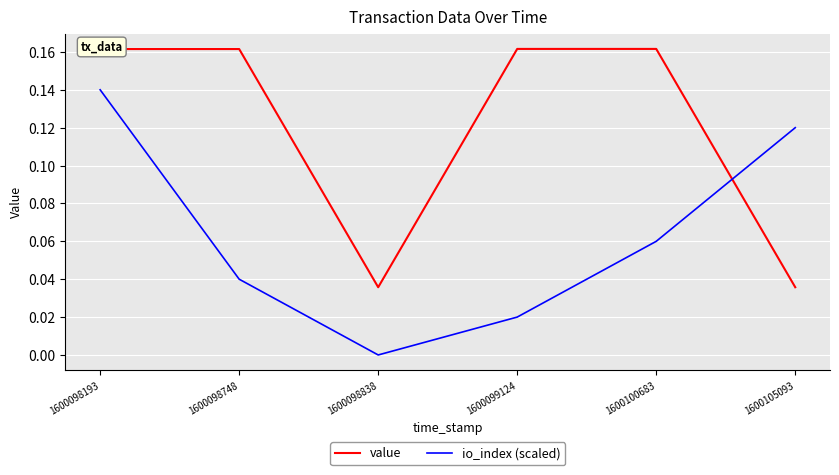

What are all the series names shown in the legend?

value, io_index (scaled)